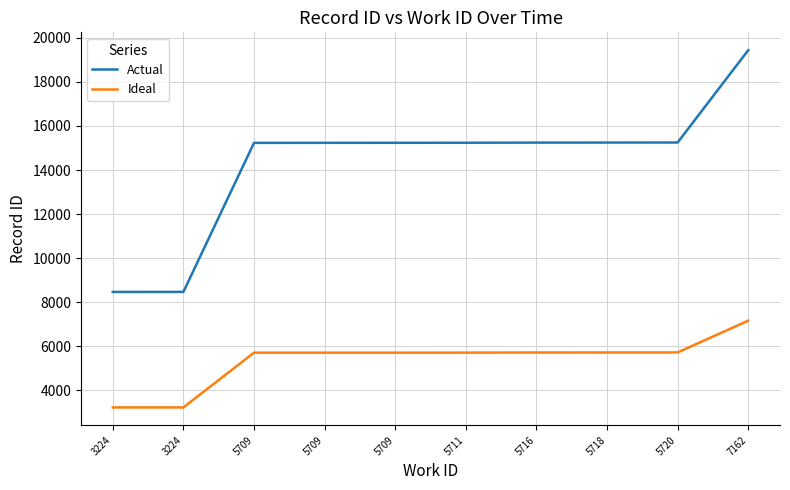

Does the chart have visible grid lines?

Yes